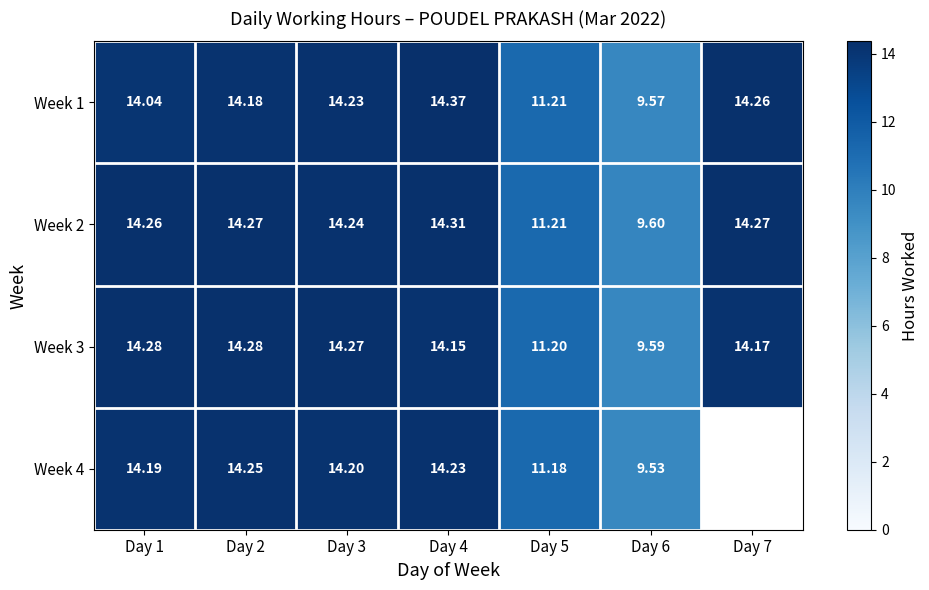

At which category is the sum across all series the highest?

Day 4